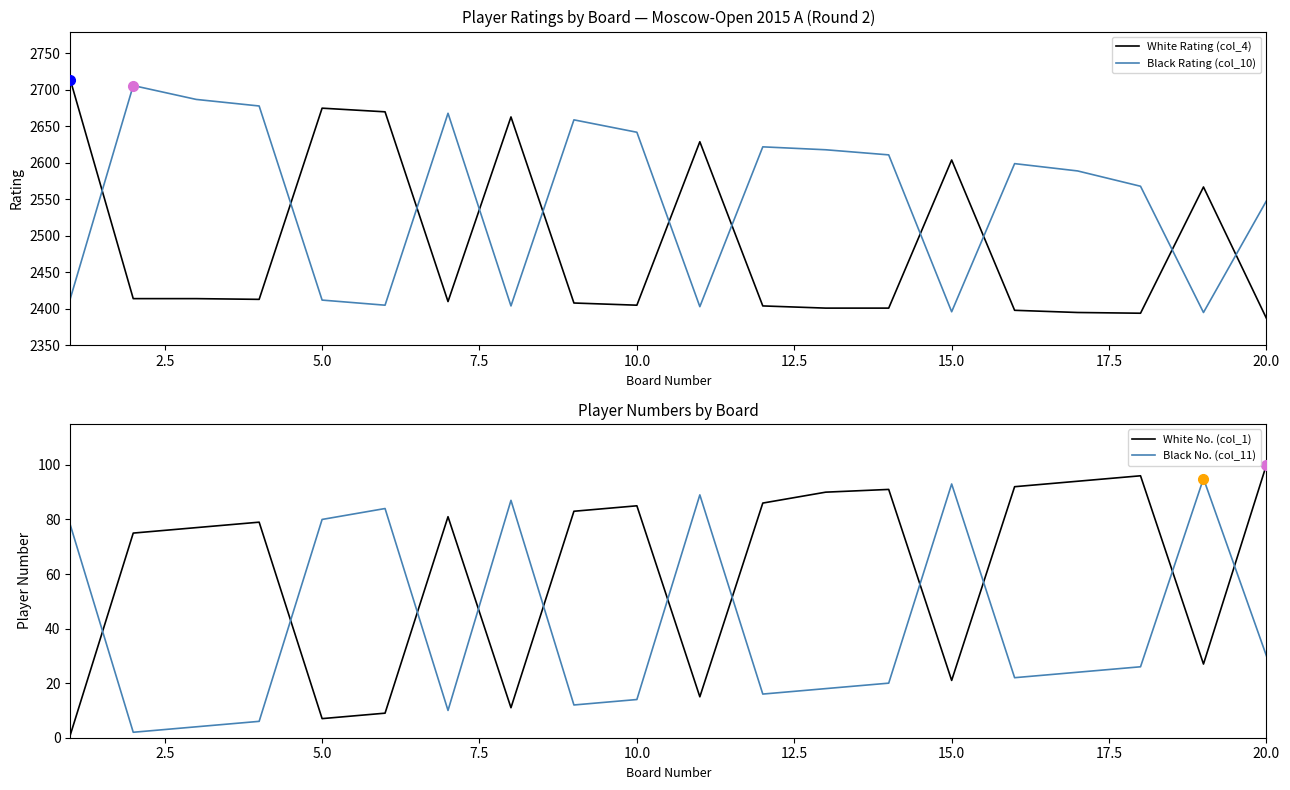

Which series has the widest spread of values?

White Rating (col_4)